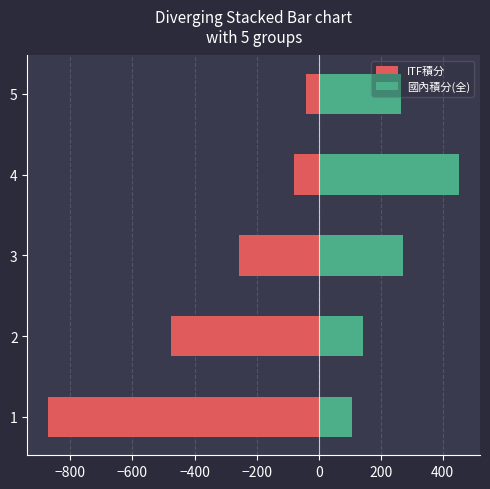

The 國內積分(全) series shows 266.8 at 5. True or false?

True